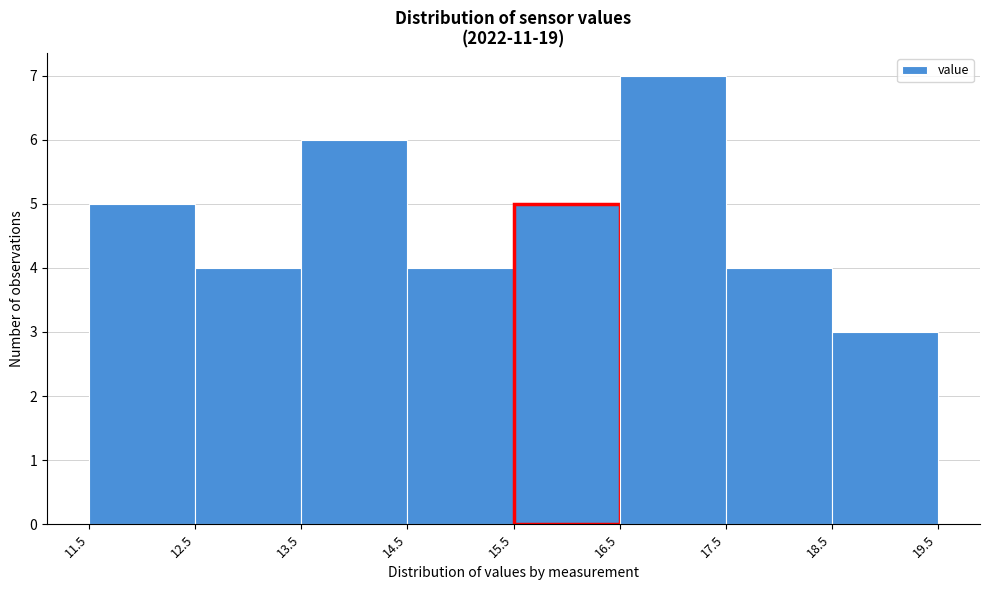

Reading left to right, transcribe this chart: for each bar, give the range it covers on the x-axis and its height. The values are not printed on the chart, so give them approximately, as read against the axis.

11.5 to 12.5: 5
12.5 to 13.5: 4
13.5 to 14.5: 6
14.5 to 15.5: 4
15.5 to 16.5: 5
16.5 to 17.5: 7
17.5 to 18.5: 4
18.5 to 19.5: 3